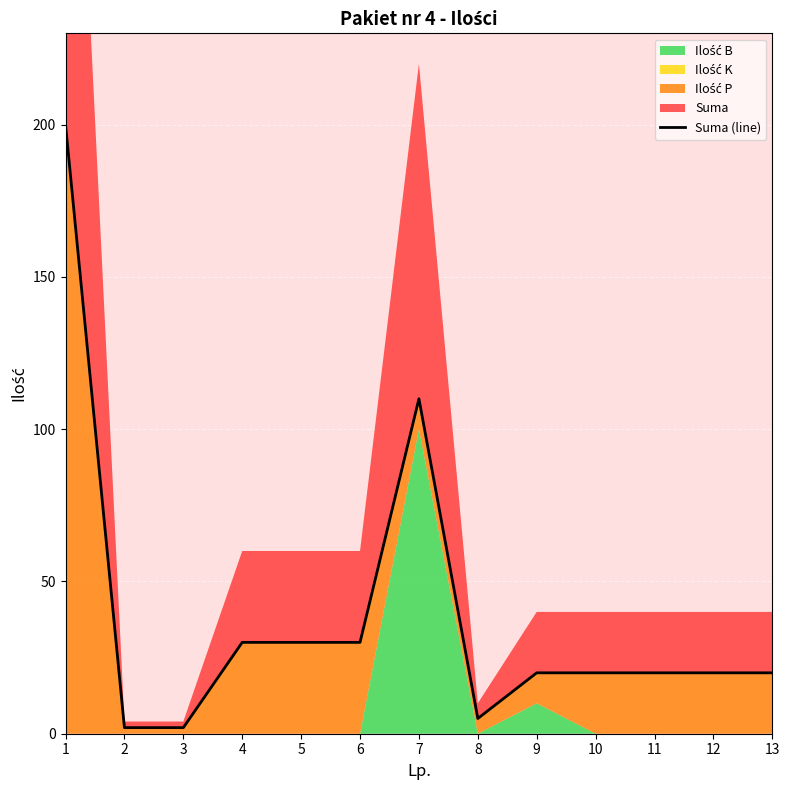

At which label does the data first exceed 20?

1